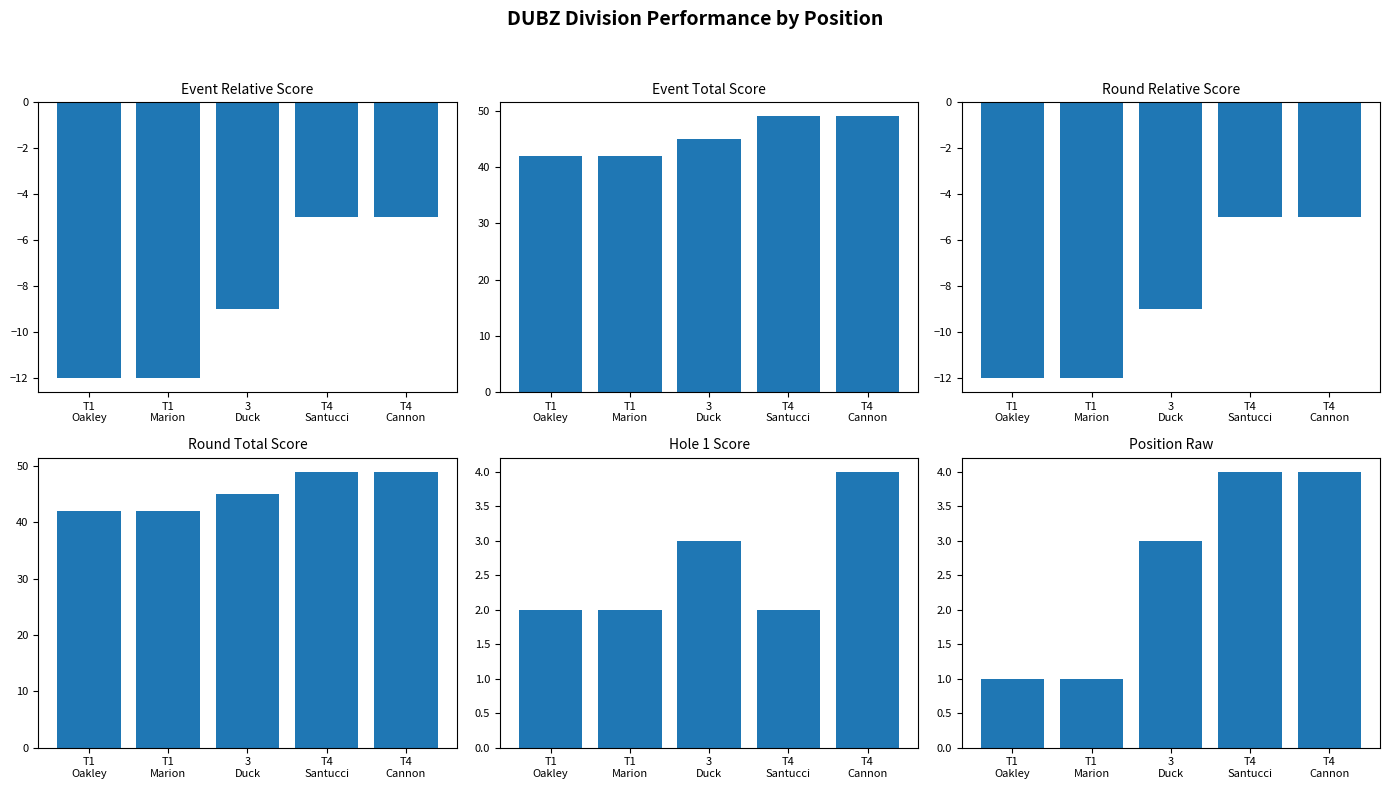

Which category has the lowest value across all series?

T1
Oakley